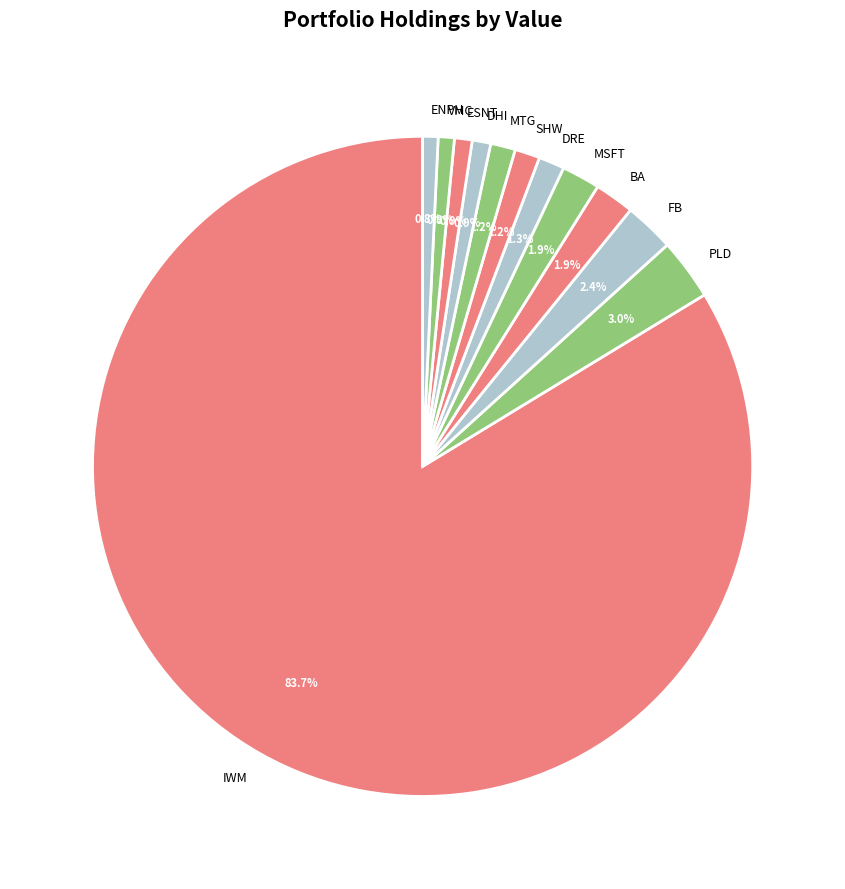

Which has a higher value, BA or DRE?

BA